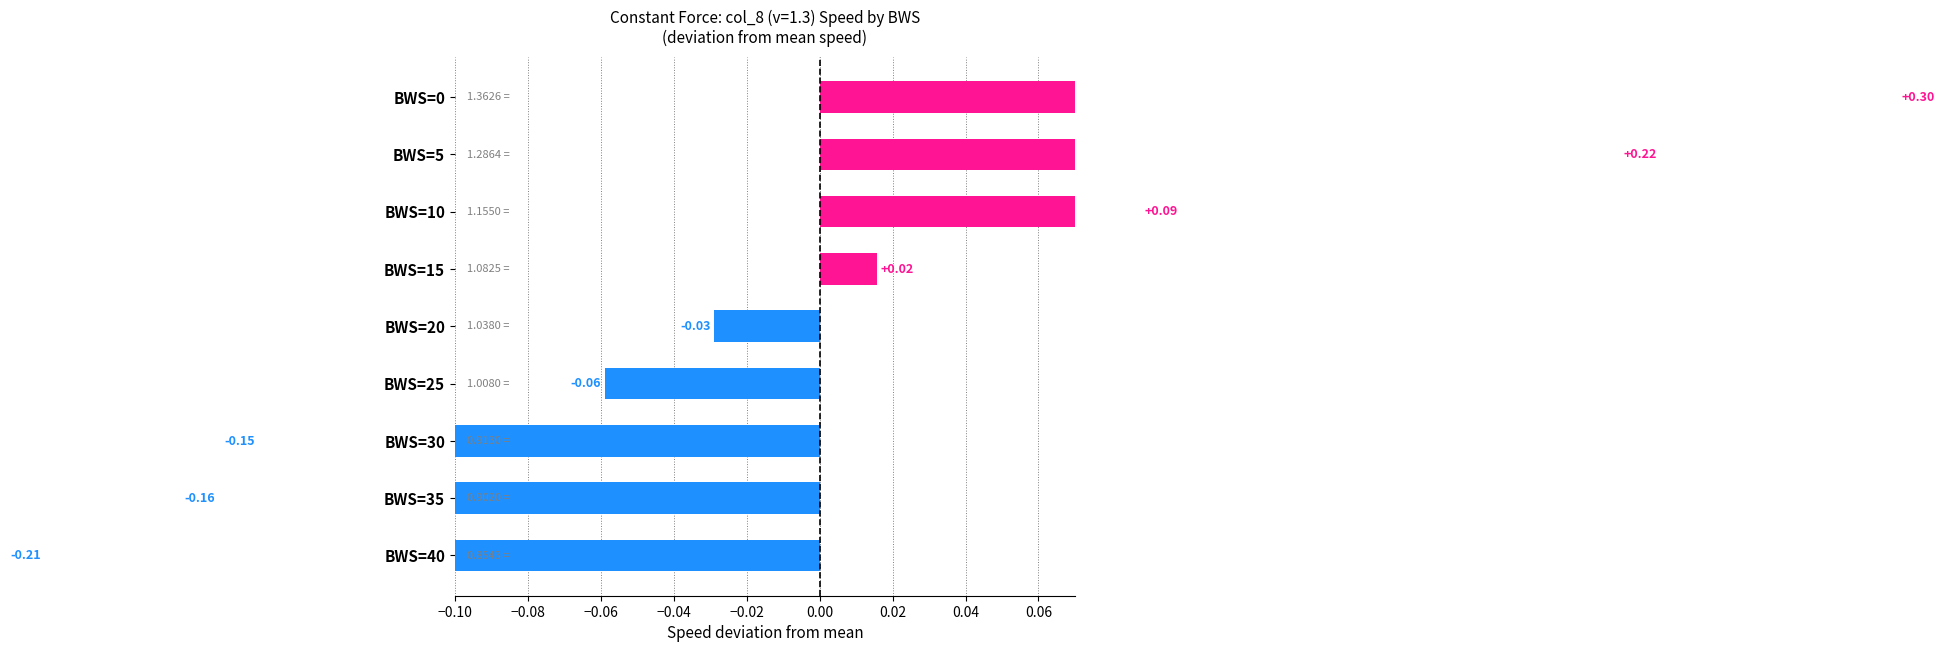

Which has a higher value, BWS=30 or BWS=25?

BWS=25